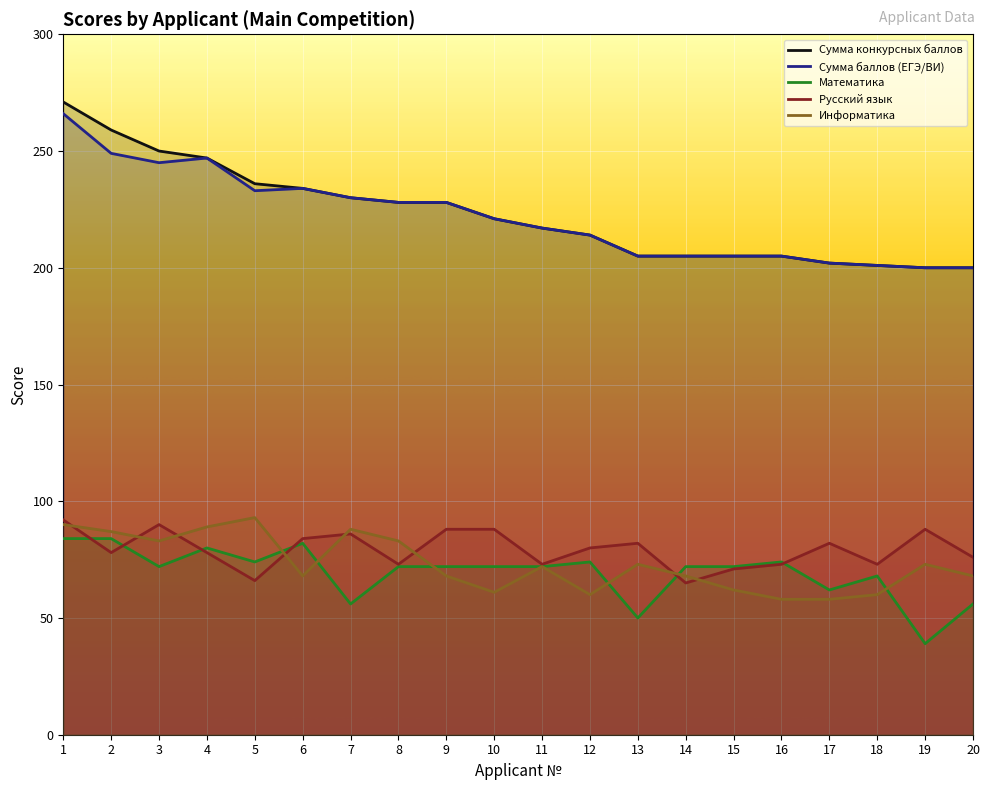

Reading right to left, what are all the values shown in this chart?

Сумма конкурсных баллов: 200	200	201	202	205	205	205	205	214	217	221	228	228	230	234	236	247	250	259	271
Сумма баллов (ЕГЭ/ВИ): 200	200	201	202	205	205	205	205	214	217	221	228	228	230	234	233	247	245	249	266
Математика: 56	39	68	62	74	72	72	50	74	72	72	72	72	56	82	74	80	72	84	84
Русский язык: 76	88	73	82	73	71	65	82	80	73	88	88	73	86	84	66	78	90	78	92
Информатика: 68	73	60	58	58	62	68	73	60	72	61	68	83	88	68	93	89	83	87	90